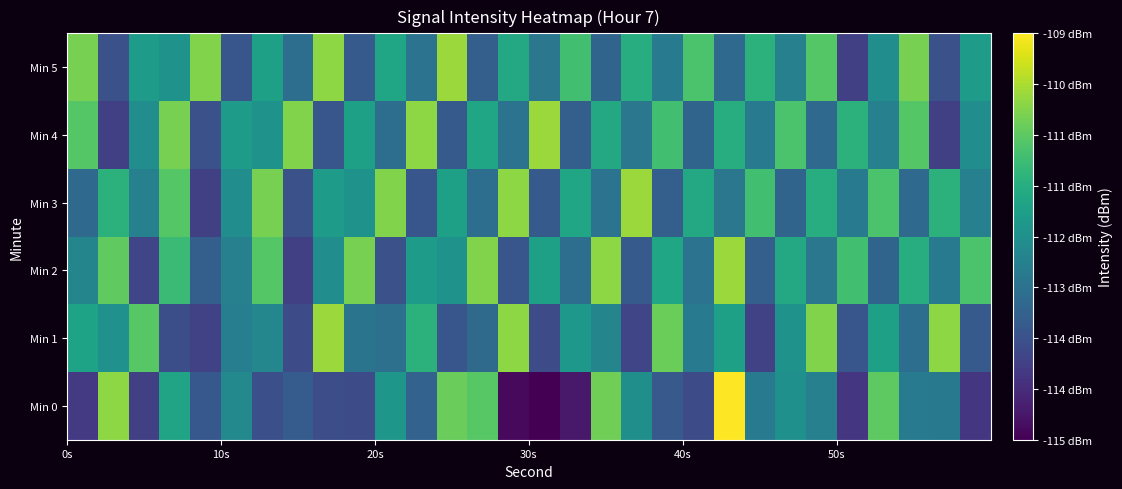

Reading left to right, what are all the values shown in this chart?

Min 0: -114.0	-110.1	-113.9	-111.6	-113.4	-112.3	-113.6	-113.3	-113.6	-113.7	-111.9	-113.2	-110.5	-110.7	-114.9	-115.0	-114.6	-110.4	-112.1	-113.4	-113.7	-109.1	-112.6	-112.1	-112.4	-114.1	-110.6	-112.6	-112.6	-114.1
Min 1: -111.6	-112.0	-110.7	-113.6	-113.9	-112.5	-112.3	-113.7	-110.0	-112.8	-112.8	-111.2	-113.5	-113.0	-110.1	-113.7	-111.9	-112.3	-113.8	-110.5	-112.6	-111.7	-113.9	-112.0	-110.2	-113.5	-111.7	-112.9	-110.1	-113.3
Min 2: -112.3	-110.6	-113.8	-111.0	-113.2	-112.5	-110.7	-113.9	-112.1	-110.3	-113.6	-111.8	-112.0	-110.2	-113.5	-111.7	-112.9	-110.1	-113.3	-111.6	-112.8	-110.0	-113.2	-111.5	-112.7	-110.9	-113.1	-111.3	-112.6	-110.8
Min 3: -113.0	-111.2	-112.5	-110.7	-113.9	-112.1	-110.3	-113.6	-111.8	-112.0	-110.2	-113.5	-111.7	-112.9	-110.1	-113.3	-111.6	-112.8	-110.0	-113.2	-111.5	-112.7	-110.9	-113.1	-111.3	-112.6	-110.8	-113.0	-111.2	-112.5
Min 4: -110.7	-113.9	-112.1	-110.3	-113.6	-111.8	-112.0	-110.2	-113.5	-111.7	-112.9	-110.1	-113.3	-111.6	-112.8	-110.0	-113.2	-111.5	-112.7	-110.9	-113.1	-111.3	-112.6	-110.8	-113.0	-111.2	-112.5	-110.7	-113.9	-112.1
Min 5: -110.3	-113.6	-111.8	-112.0	-110.2	-113.5	-111.7	-112.9	-110.1	-113.3	-111.6	-112.8	-110.0	-113.2	-111.5	-112.7	-110.9	-113.1	-111.3	-112.6	-110.8	-113.0	-111.2	-112.5	-110.7	-113.9	-112.1	-110.3	-113.6	-111.8